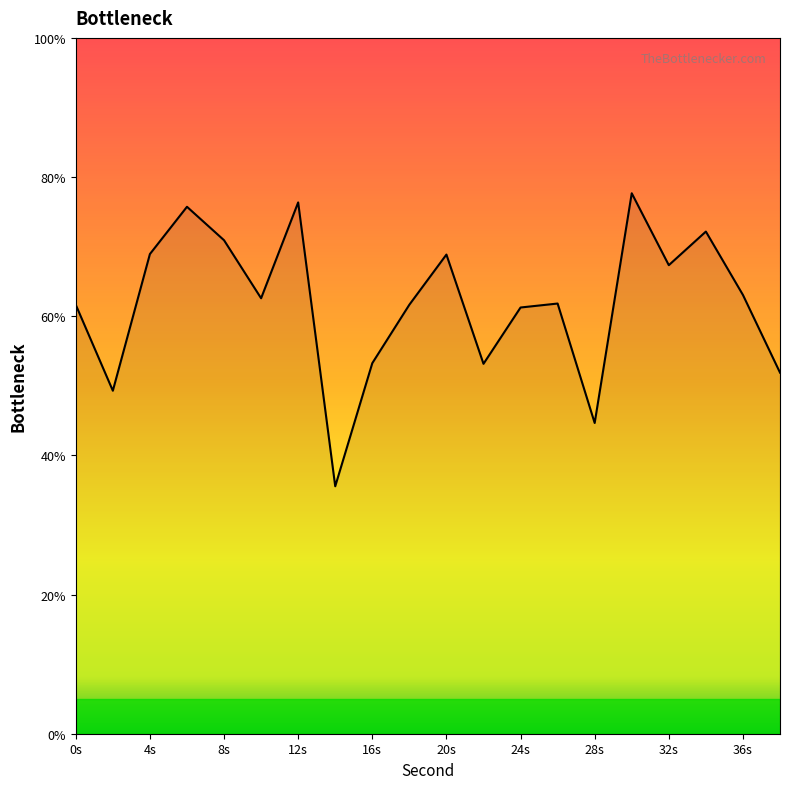

What is the minimum value shown in the chart?

35.6